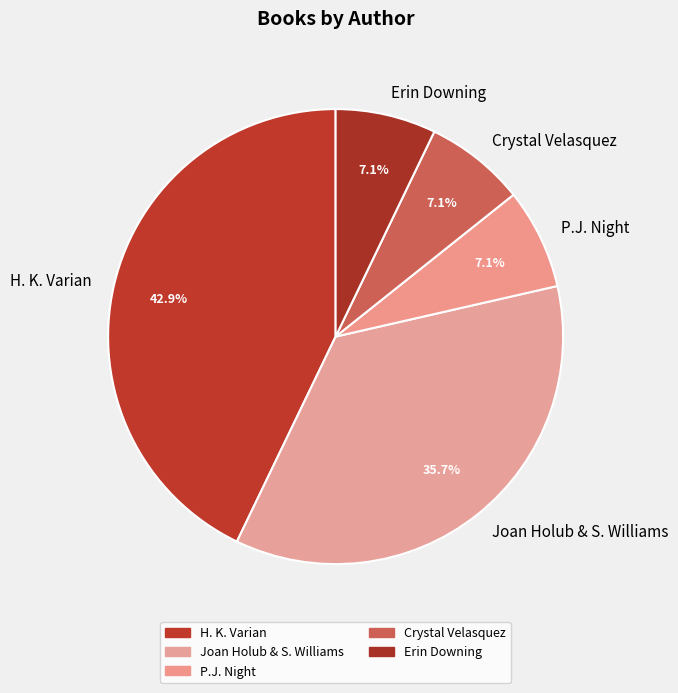

Which slice is the largest?

H. K. Varian